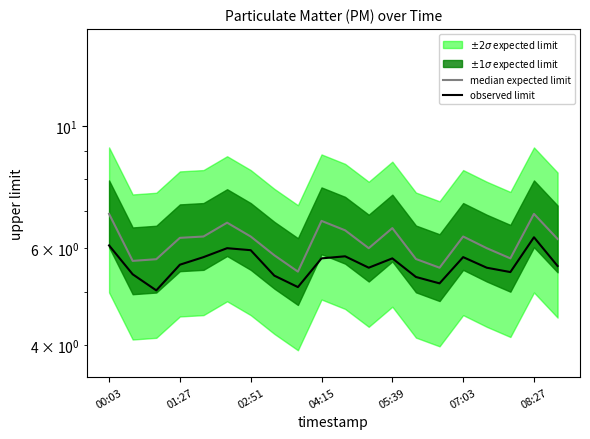

Between 02:51 and 10, which series saw the biggest shift?

observed limit